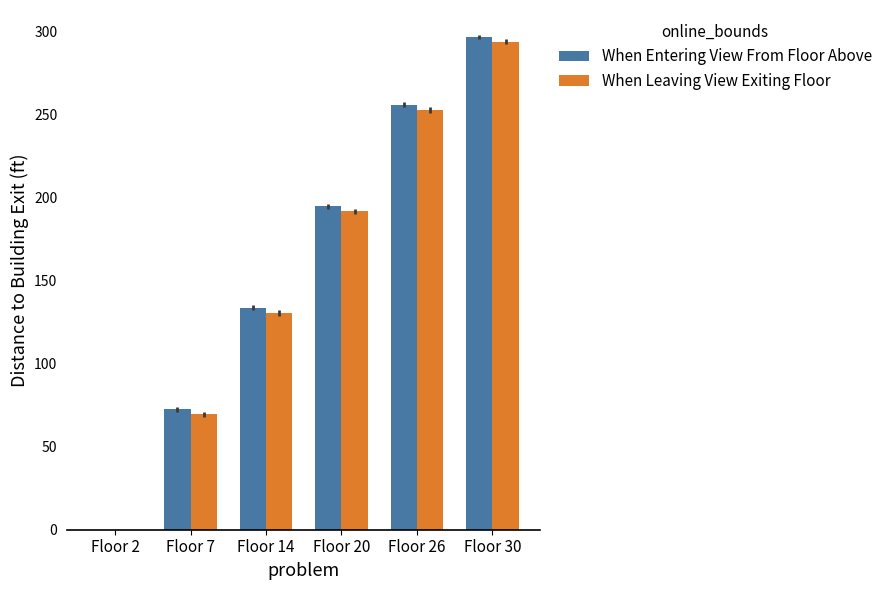

Is it true that When Leaving View Exiting Floor equals 88.4 at Floor 2?

False